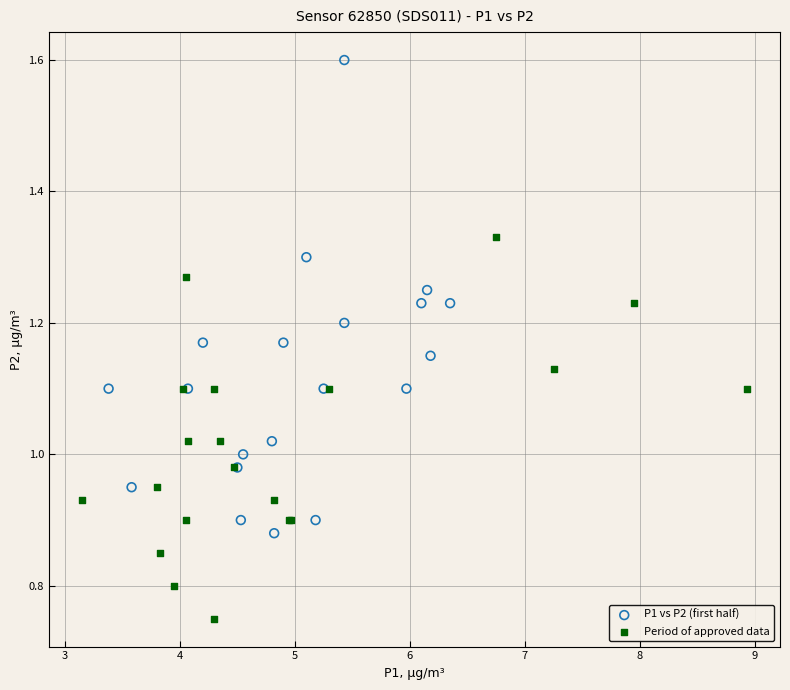

What are all the series names shown in the legend?

P1 vs P2 (first half), Period of approved data